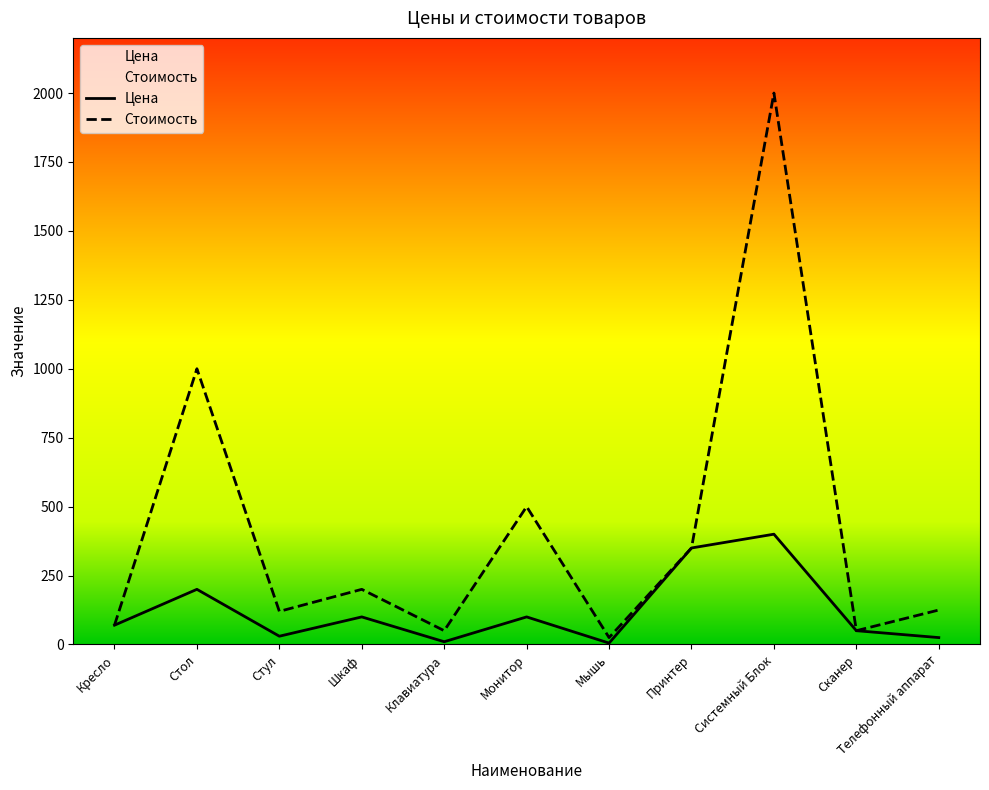

The Стоимость series shows 3247 at Системный Блок. True or false?

False